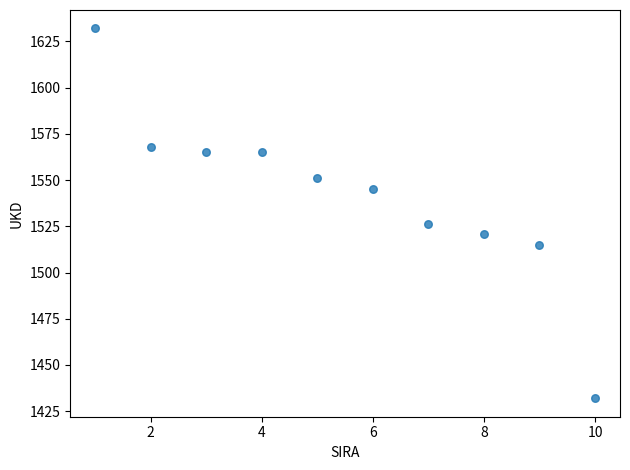

What Y value in the scatter plot is closest to 1532?

1526